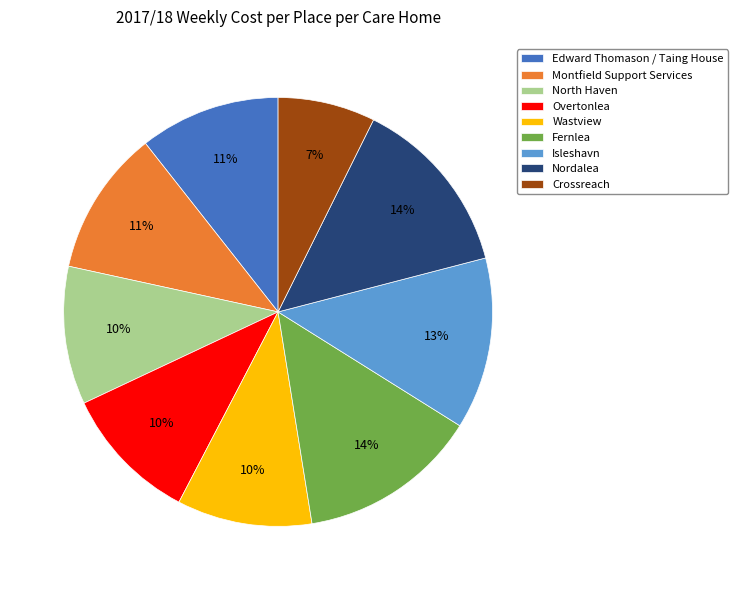

What is the ratio of the value at North Haven to the value at Isleshavn?

0.8